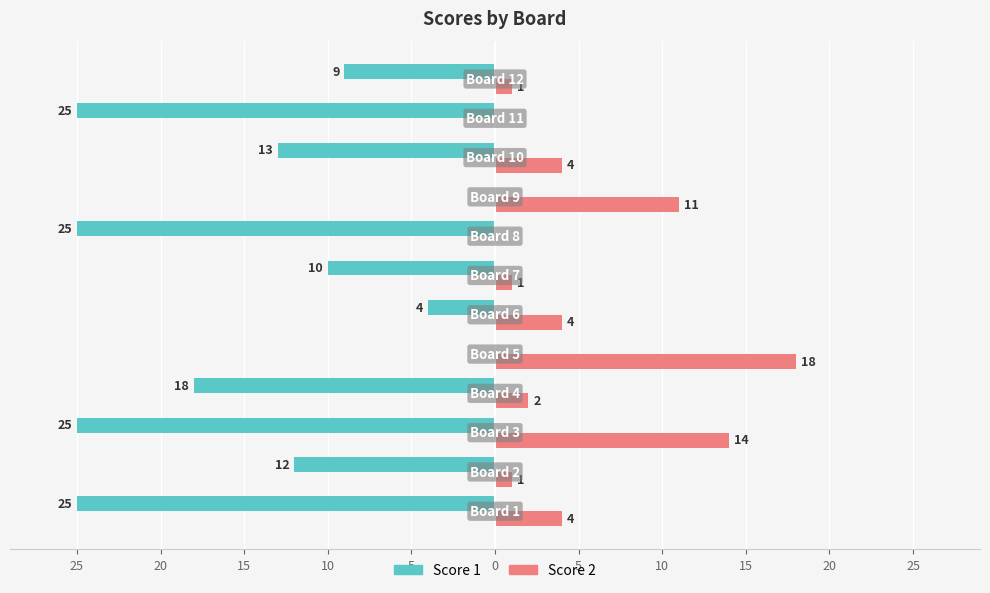

What is the highest value of the Score 2 series?

18